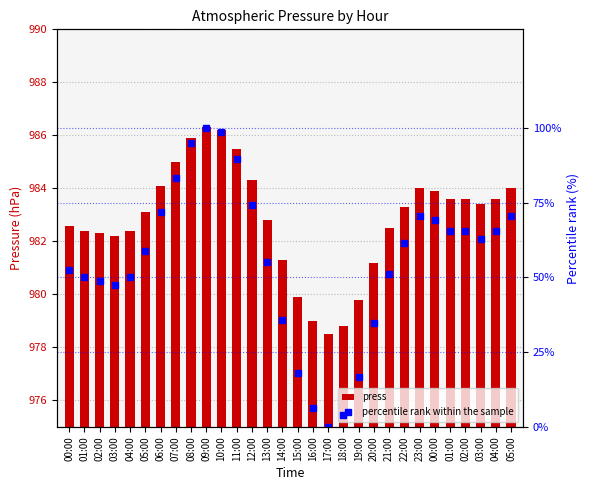

At 15:00, list the series in order from smallest to largest.

press, percentile rank within the sample